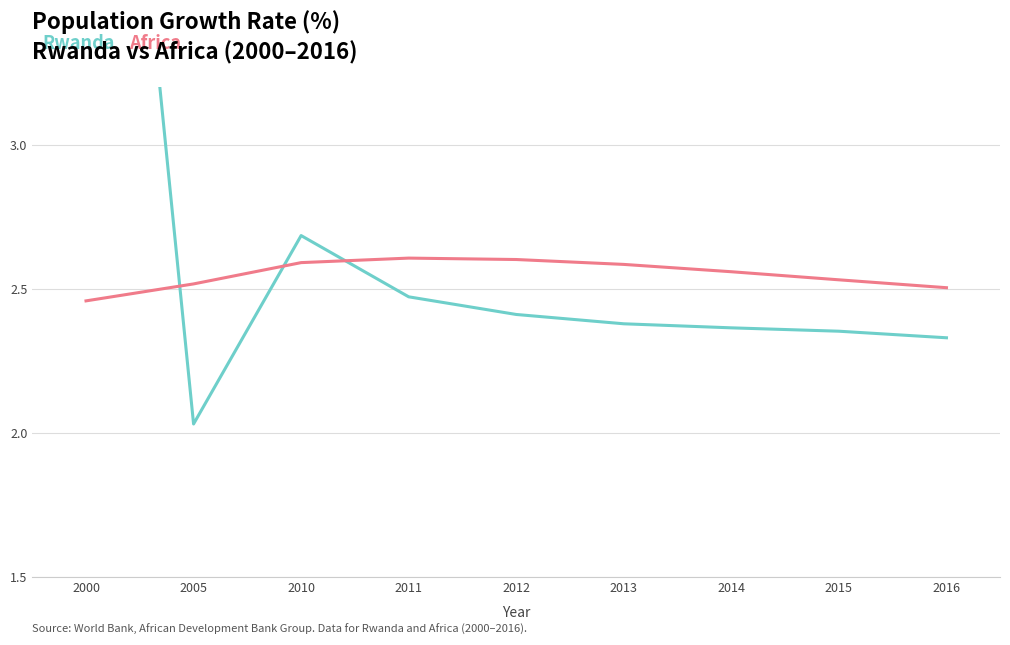

What is the value of the Rwanda point at the 5th from the left?

2.4